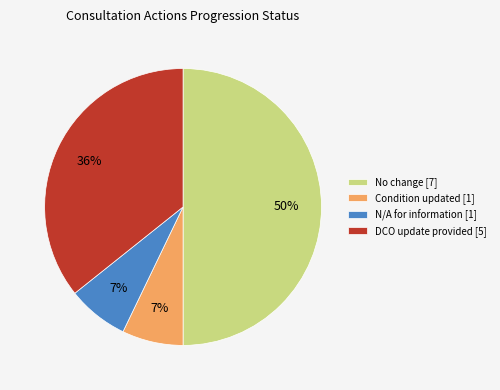

True or false: Condition updated [1] accounts for 7% of the total.

True